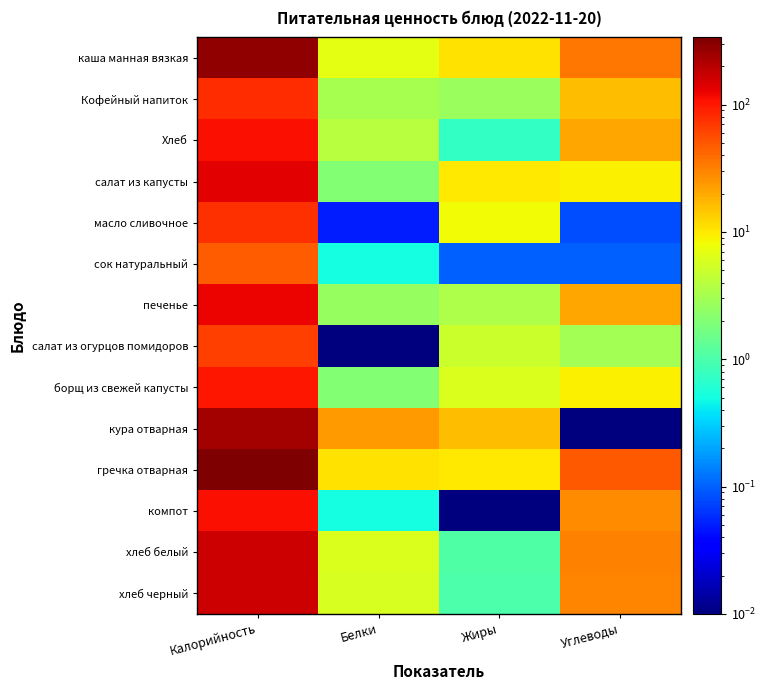

Rank the series at Калорийность from lowest to highest value.

сок натуральный, салат из огурцов помидоров, масло сливочное, Кофейный напиток, борщ из свежей капусты, Хлеб, компот, печенье, салат из капусты, хлеб черный, хлеб белый, кура отварная, каша манная вязкая, гречка отварная